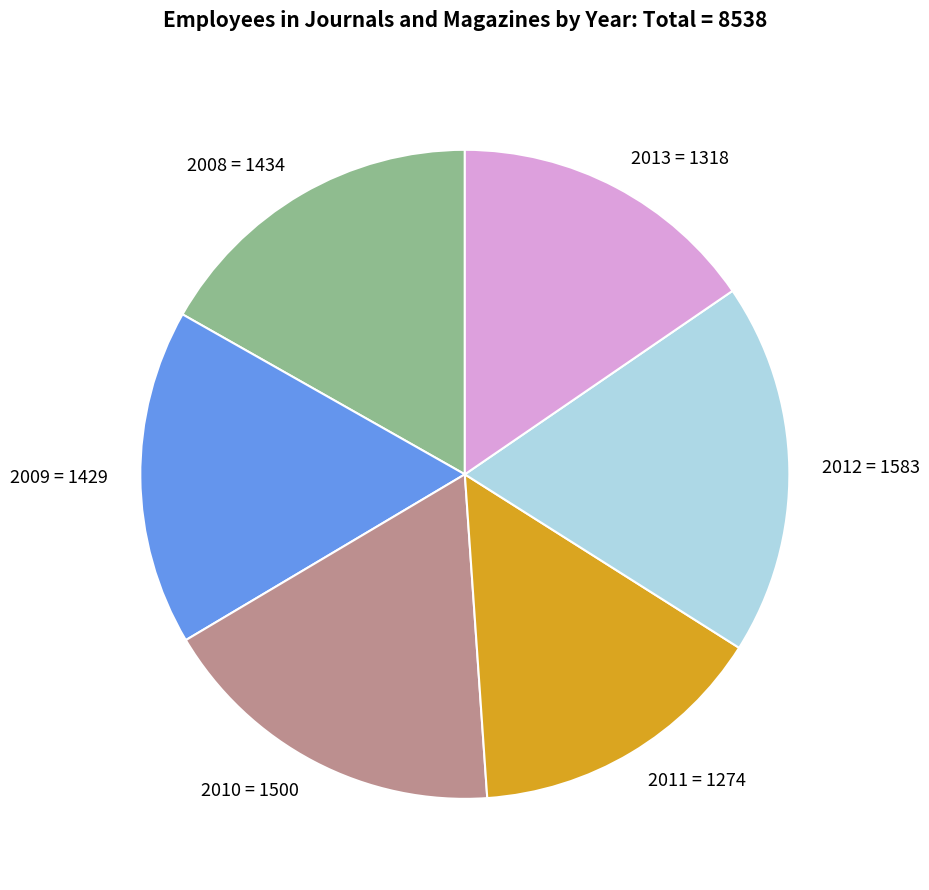

Is there any slice that represents more than half of the pie?

No